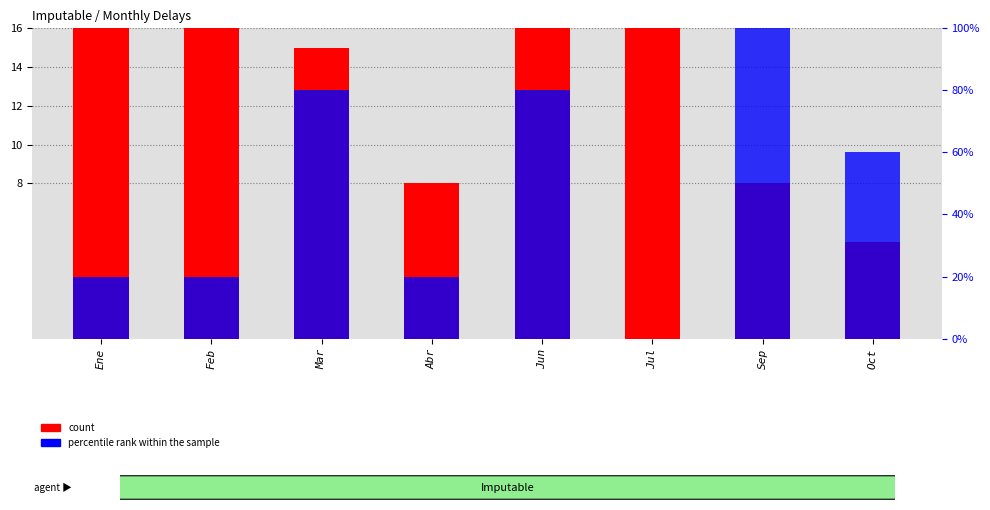

How many values in the percentile rank within the sample series are below 3?

4